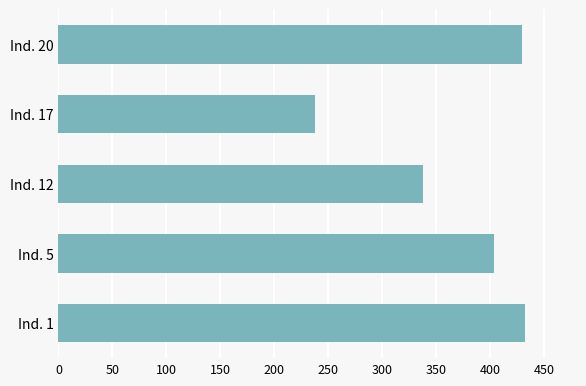

What is the greatest value displayed?

432